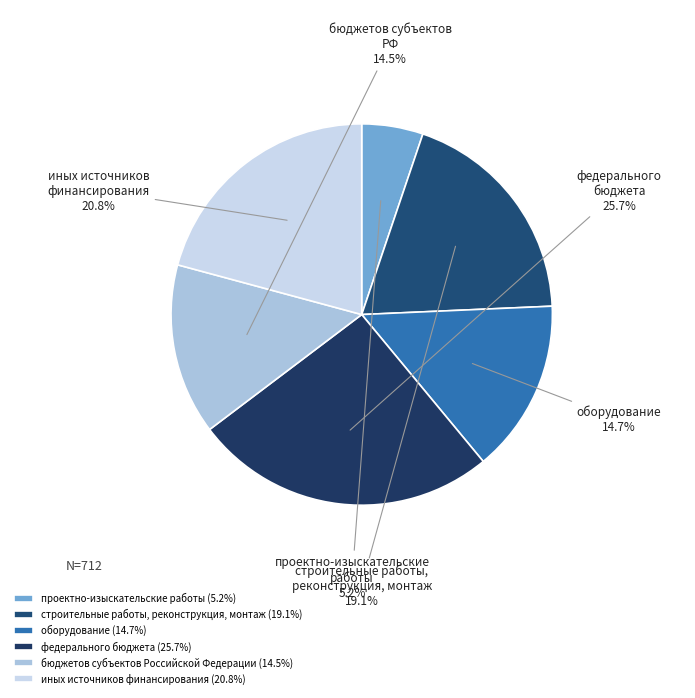

To the nearest percent, what percentage of the pie is федерального бюджета?

26%